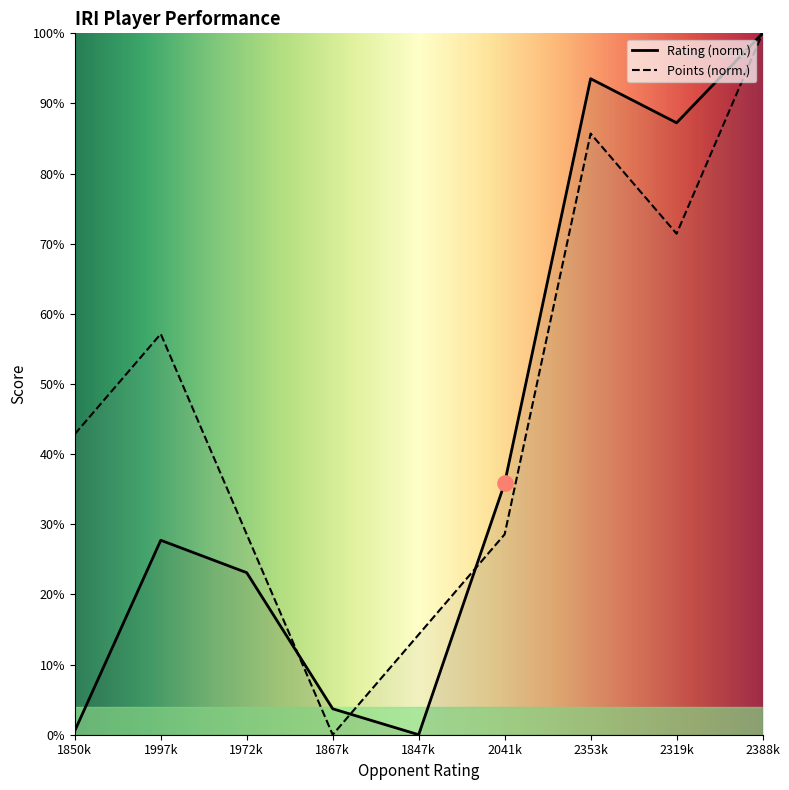

Which series has the largest Y range (max minus min)?

Rating